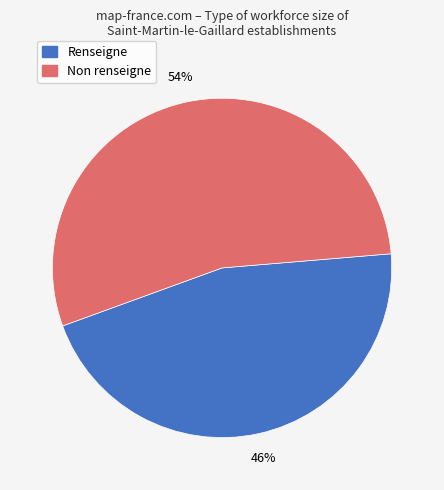

To the nearest percent, what is the difference between the largest and smallest slice percentages?

8%